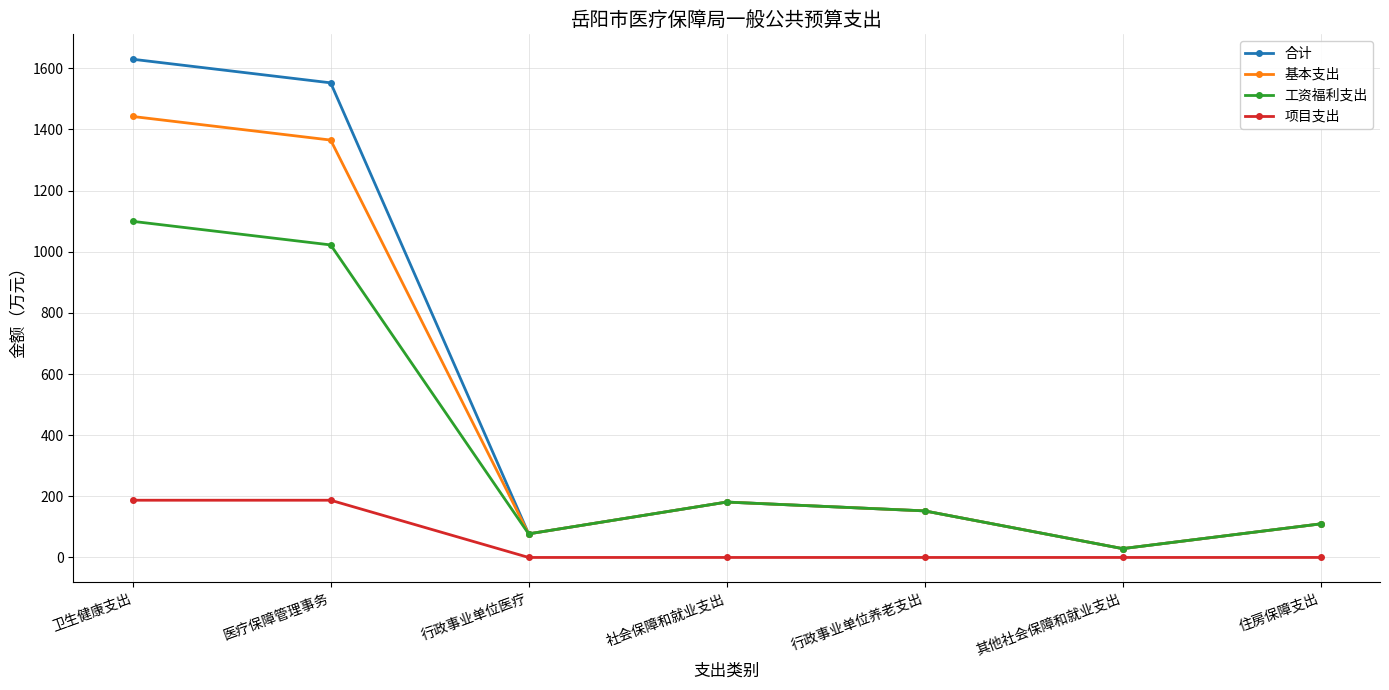

What is the difference between the 合计 values at 其他社会保障和就业支出 and 卫生健康支出?

1600.8